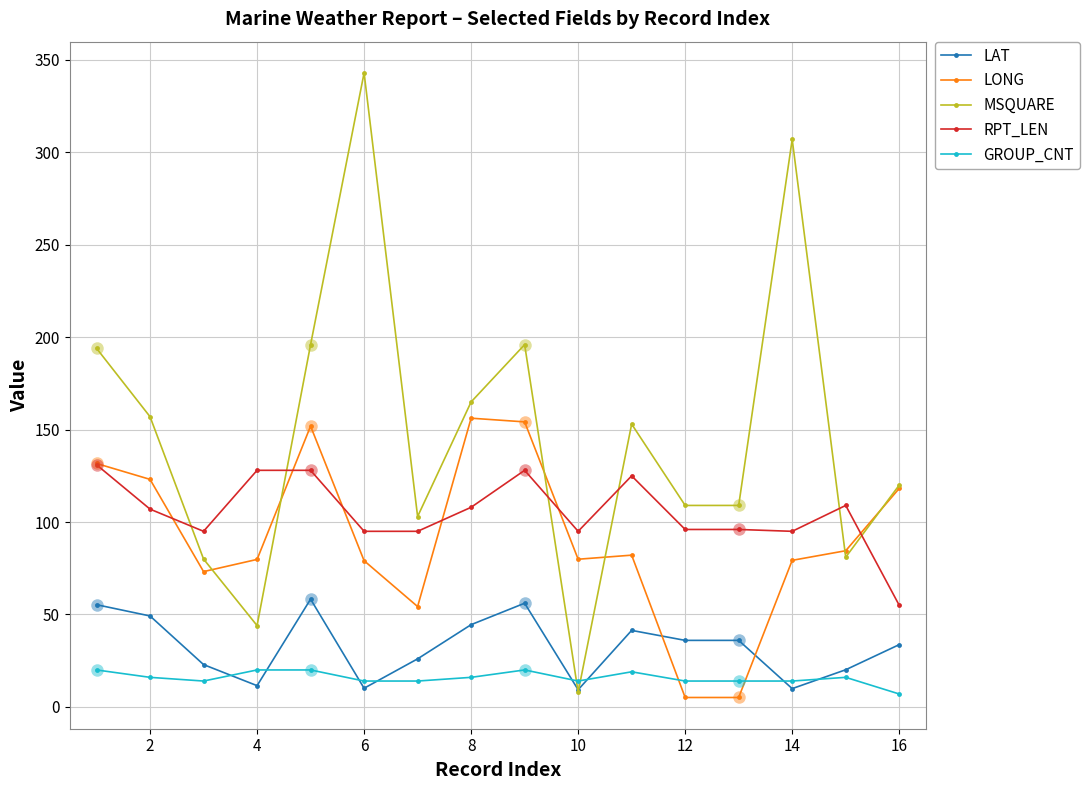

True or false: LAT and LONG intersect in this chart.

True